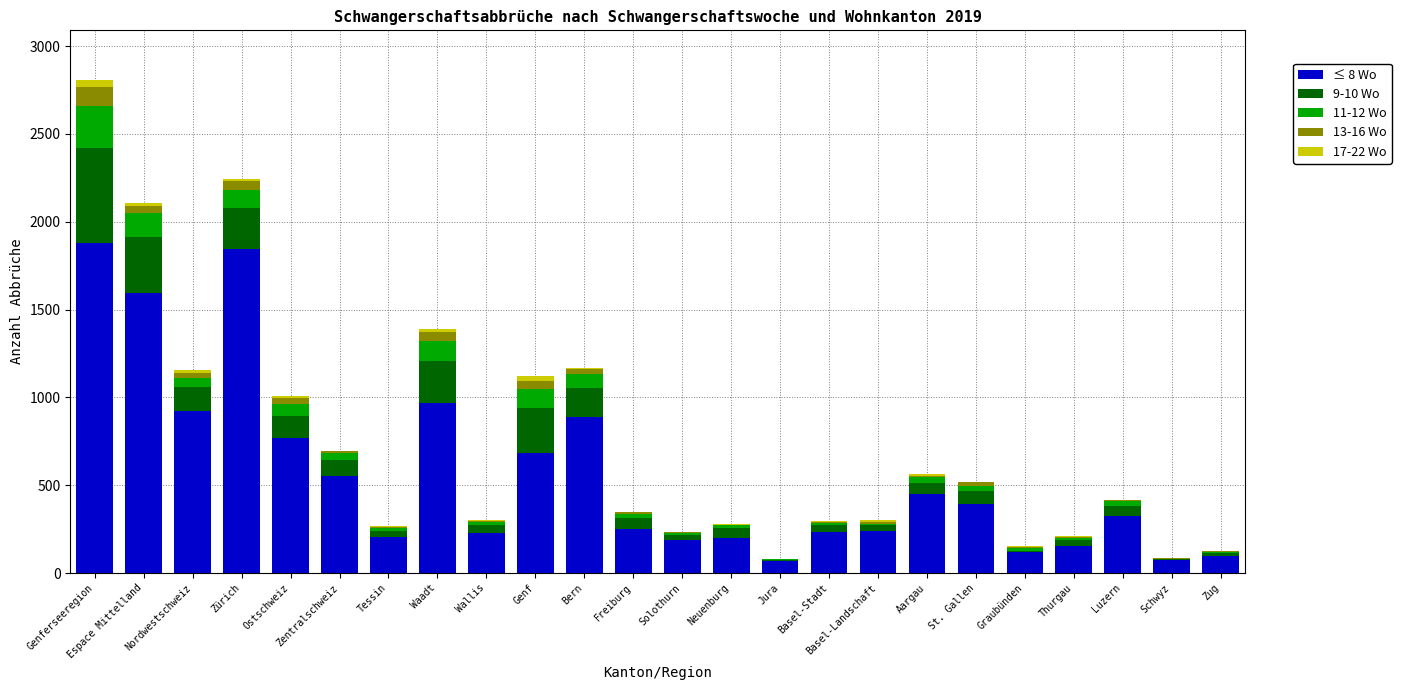

At which category is the sum across all series the highest?

Genferseeregion